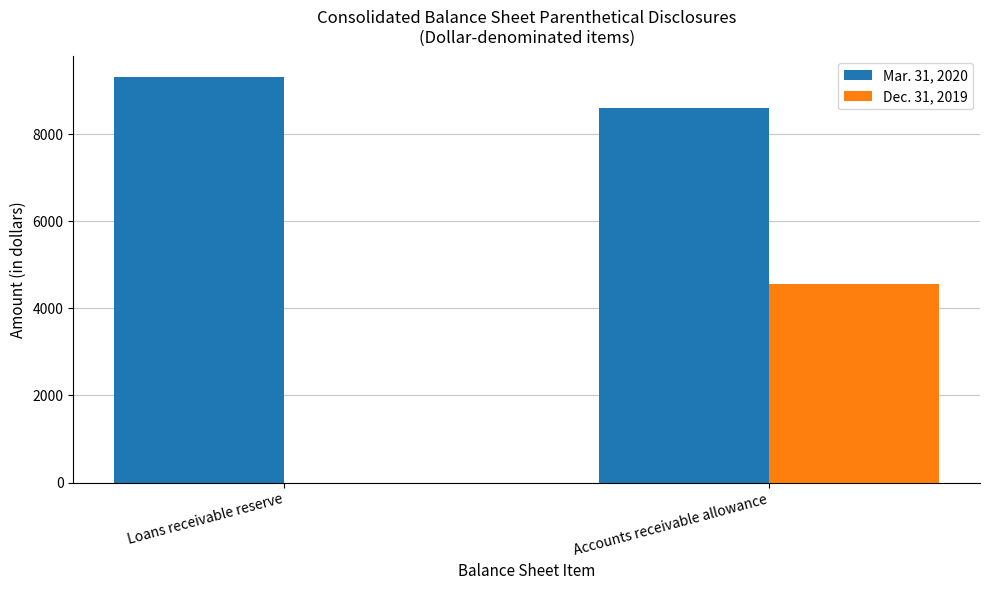

True or false: Mar. 31, 2020 has a value of 9314 at Loans receivable reserve.

True